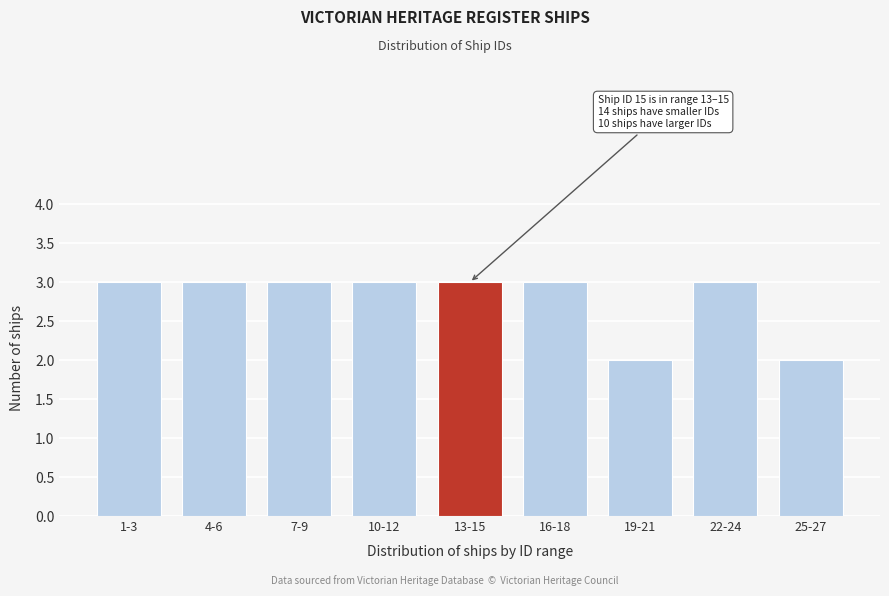

Reading right to left, transcribe all the data shown in this chart.

2	3	2	3	3	3	3	3	3